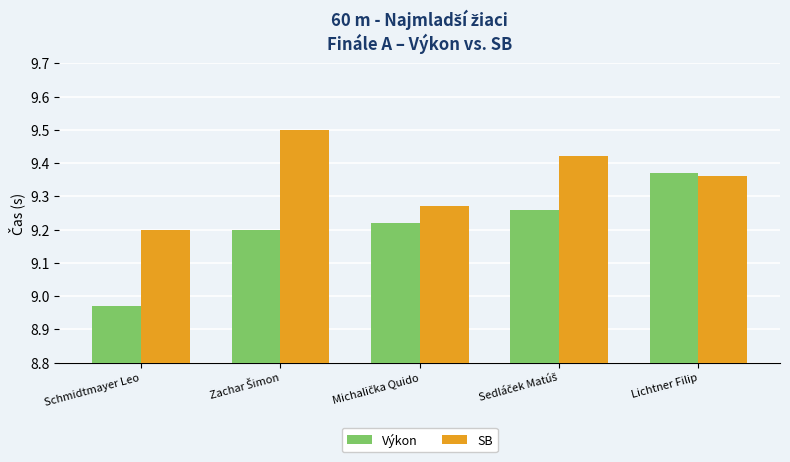

What is the difference between the maximum and minimum values in the SB series?

0.3